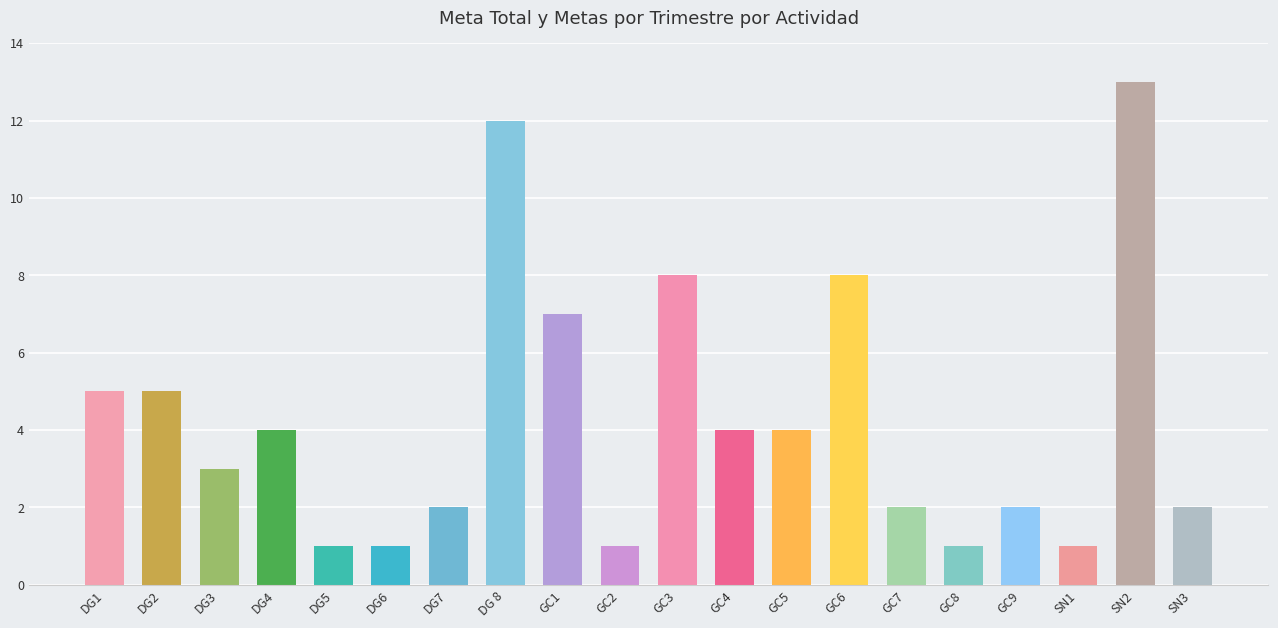

Reading left to right, what are all the values shown in this chart?

DG1=5	DG2=5	DG3=3	DG4=4	DG5=1	DG6=1	DG7=2	DG 8=12	GC1=7	GC2=1	GC3=8	GC4=4	GC5=4	GC6=8	GC7=2	GC8=1	GC9=2	SN1=1	SN2=13	SN3=2